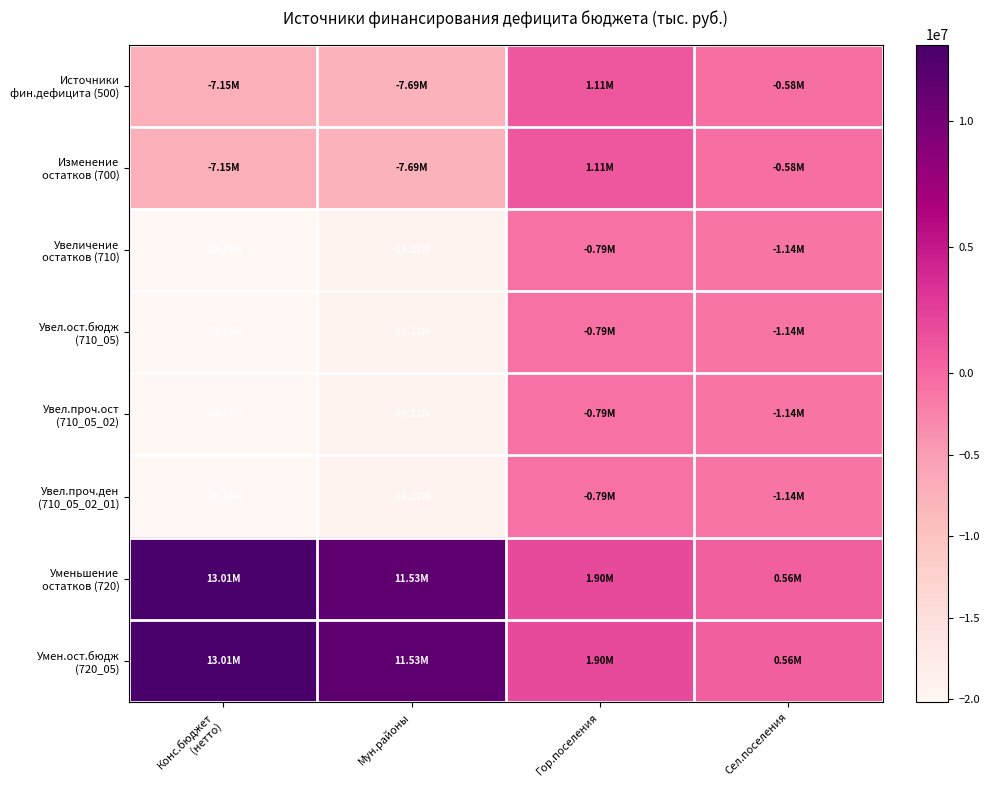

Which category has the lowest value across all series?

Конс.бюджет
(нетто)